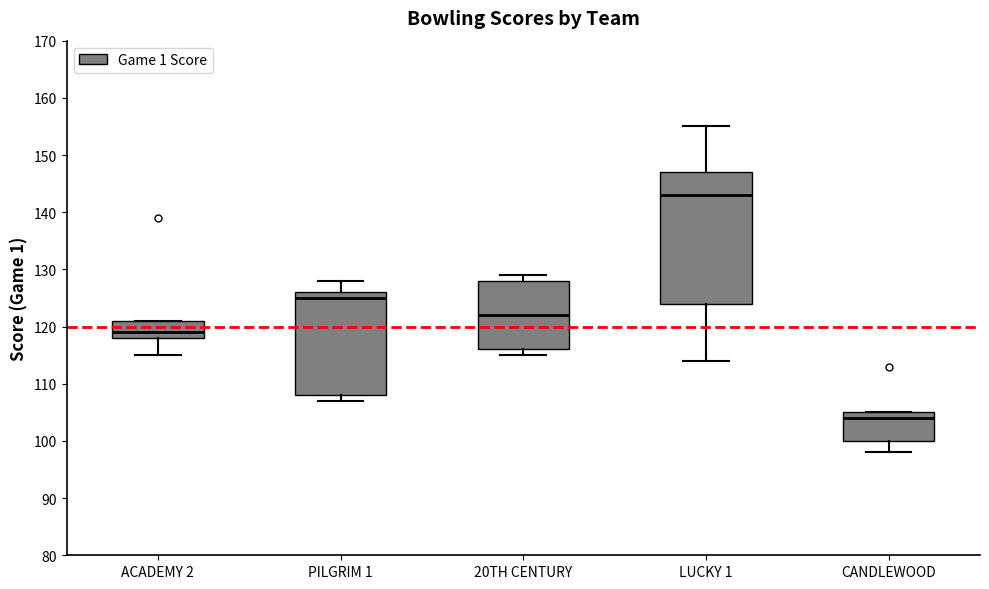

Where is the upper edge of the box for CANDLEWOOD on the y-axis? The values are not printed on the chart, so give them approximately, as read against the axis.

105